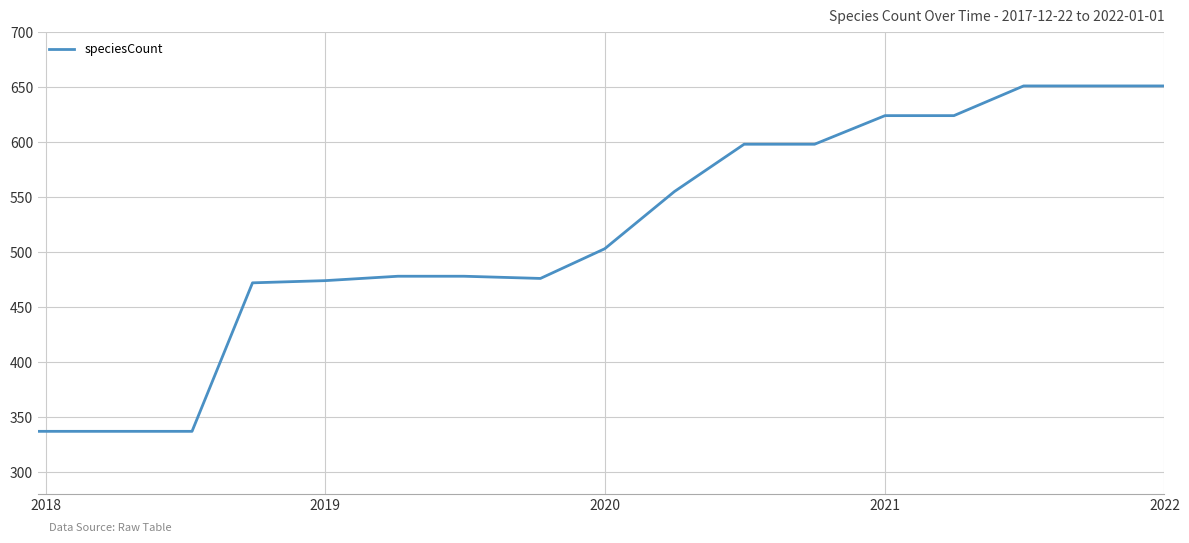

What is the greatest value displayed?

651